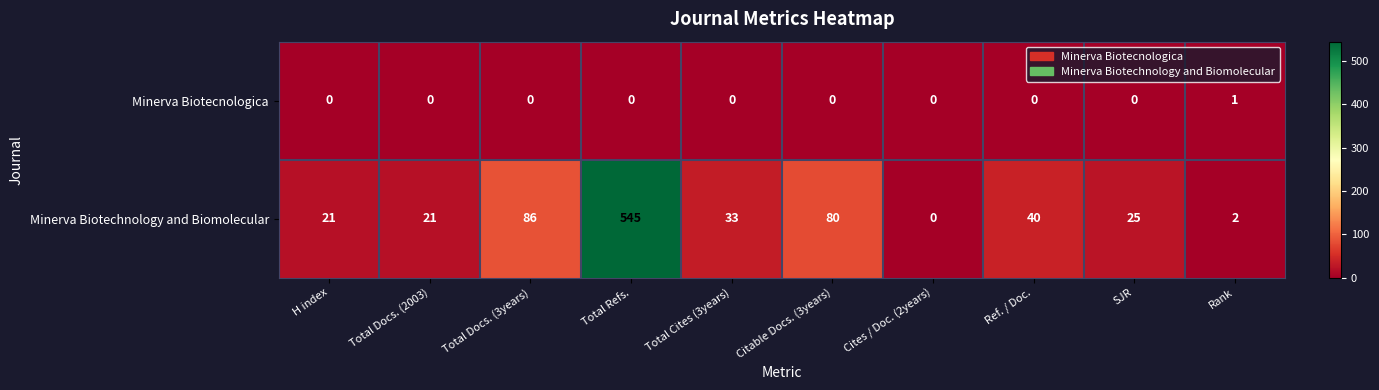

The value of Minerva Biotechnology and Biomolecular at Total Docs. (3years) is 60. True or false?

False